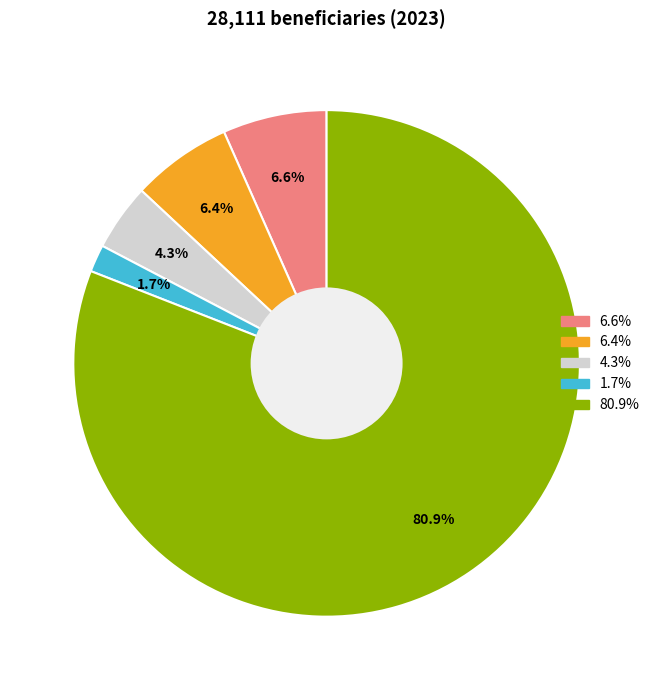

Is there any slice that represents more than half of the pie?

Yes